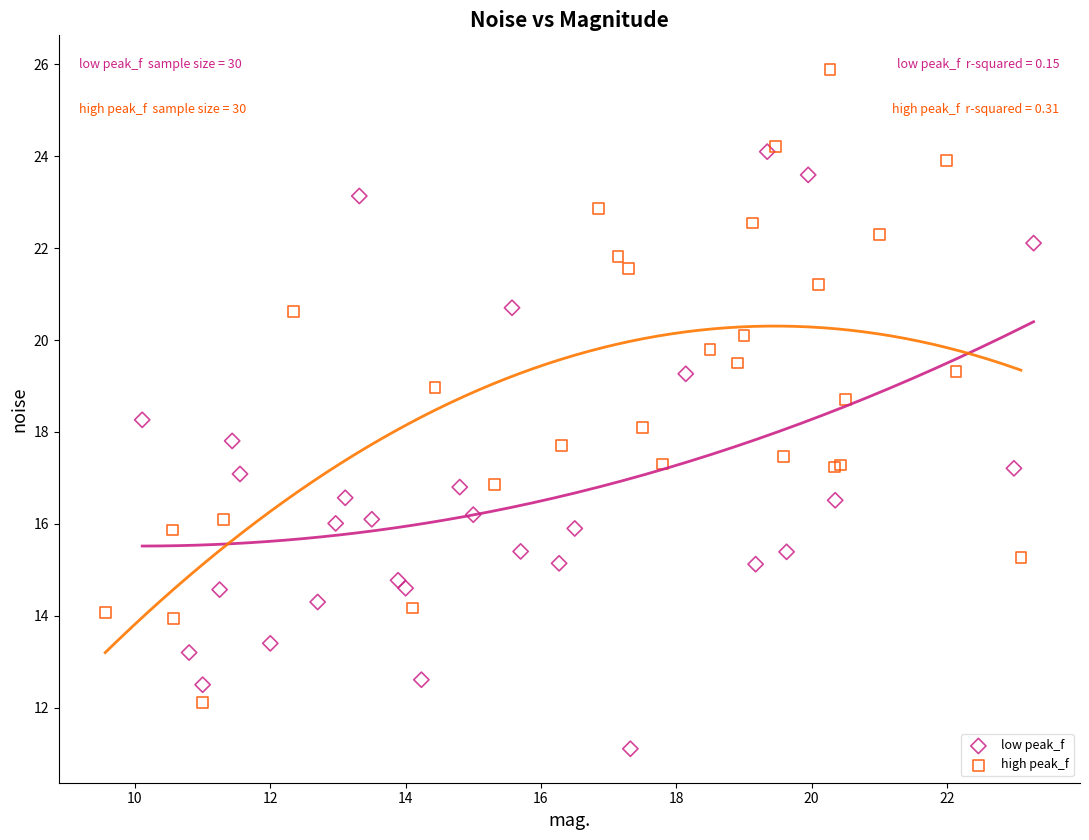

Which series reaches the maximum Y coordinate?

high peak_f